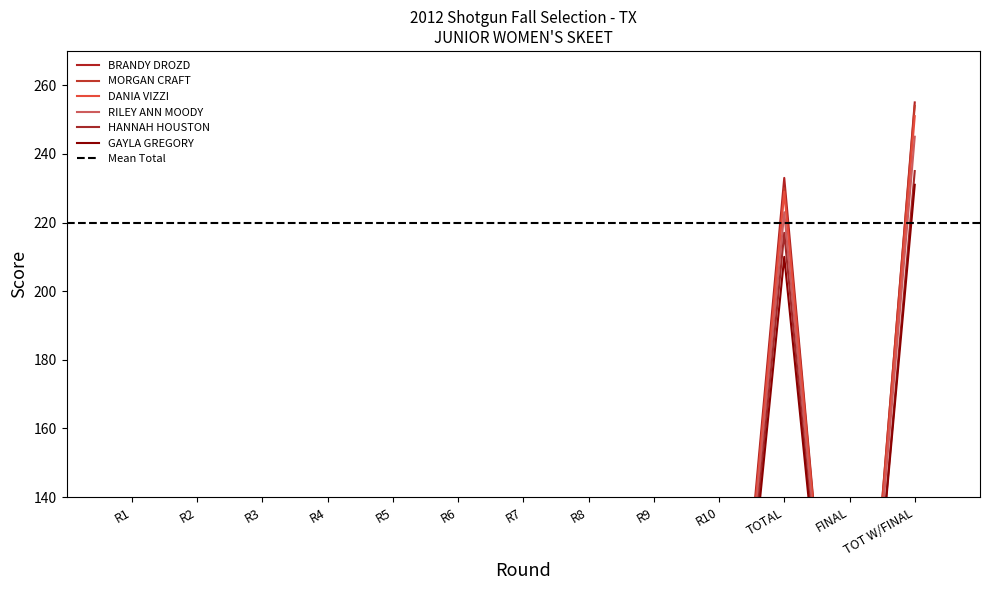

Which series has the largest total across all categories?

BRANDY DROZD